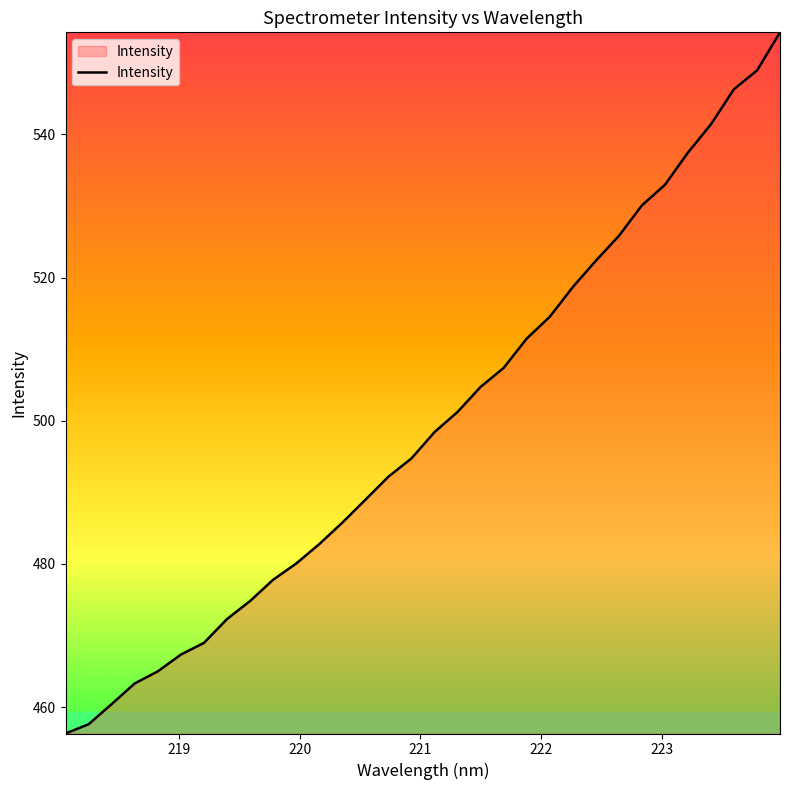

What is the greatest value displayed?

554.3